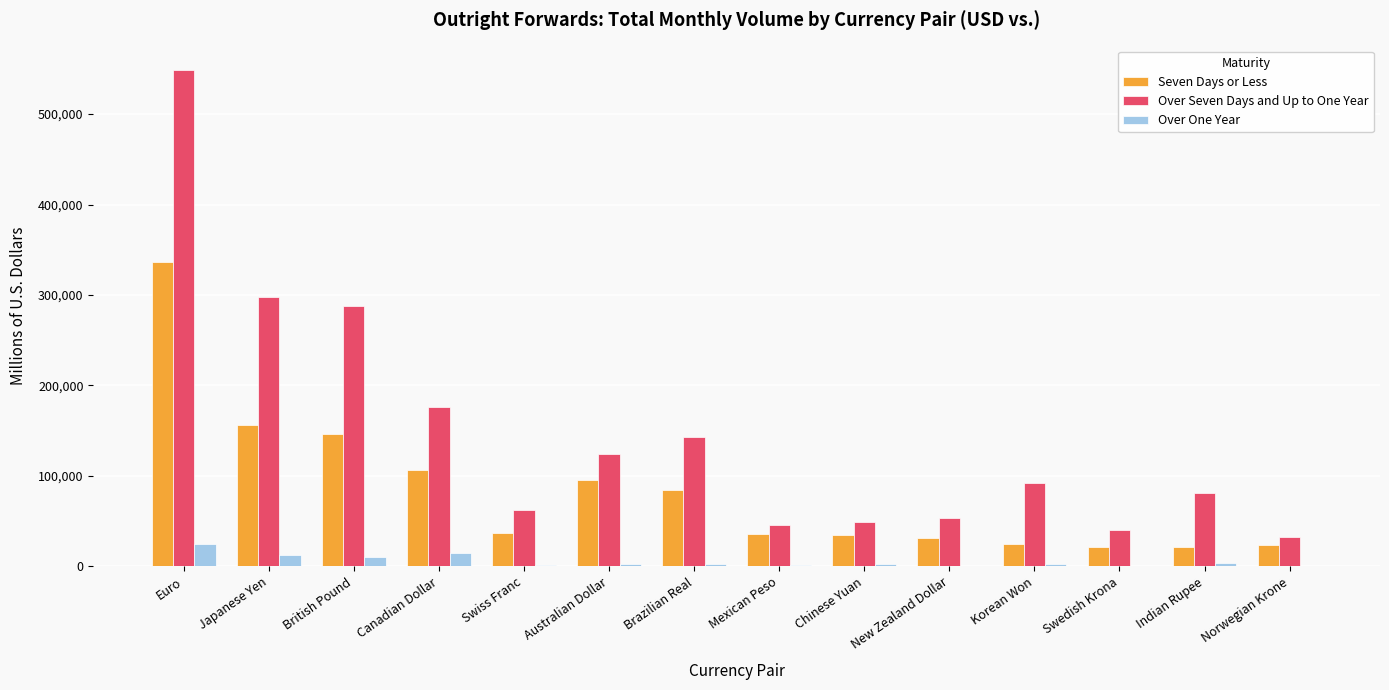

How many categories are shown in the chart?

14